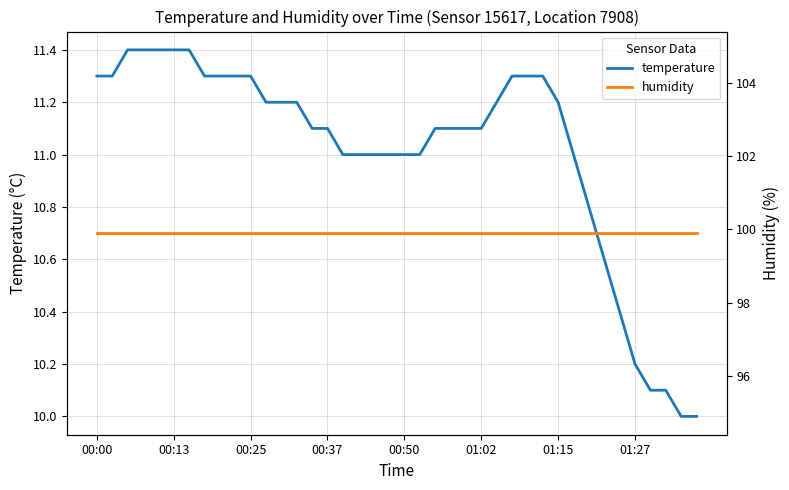

What are all the series names shown in the legend?

temperature, humidity